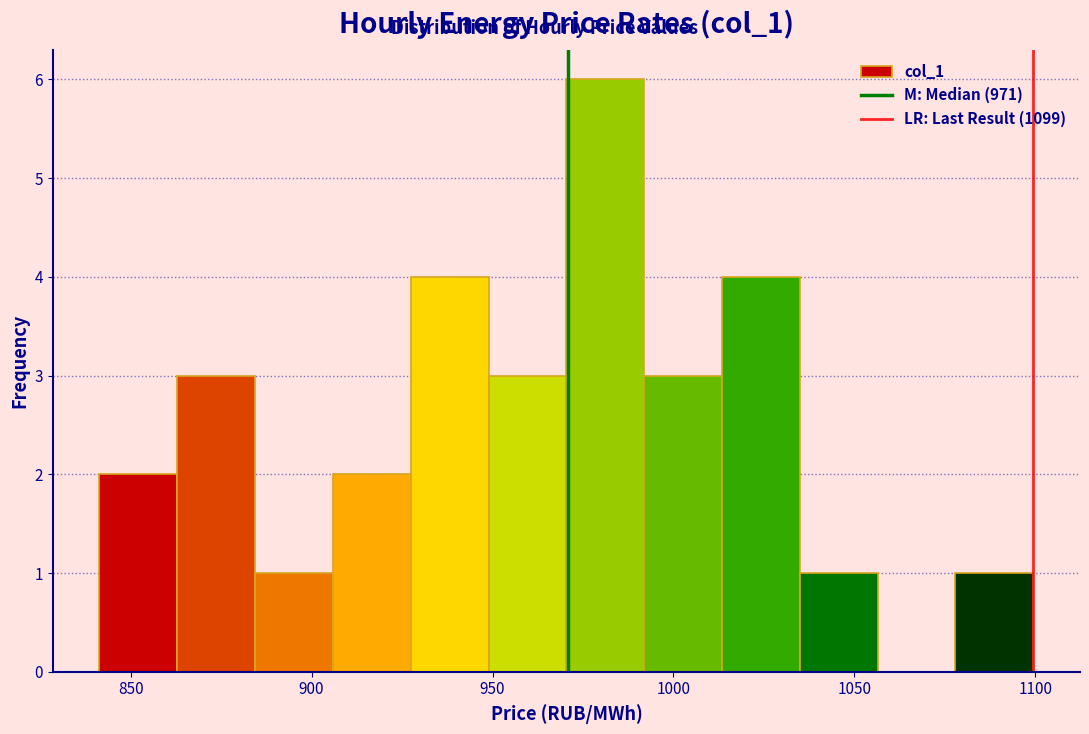

Reading left to right, transcribe this chart: for each bar, give the range it covers on the x-axis and its height. Neither the bar edges nor the heights are printed on the chart, so give them approximately, as read against the axes.

840 to 865: 2
865 to 885: 3
885 to 905: 1
905 to 925: 2
925 to 950: 4
950 to 970: 3
970 to 990: 6
990 to 1015: 3
1015 to 1035: 4
1035 to 1055: 1
1055 to 1080: 0
1080 to 1100: 1